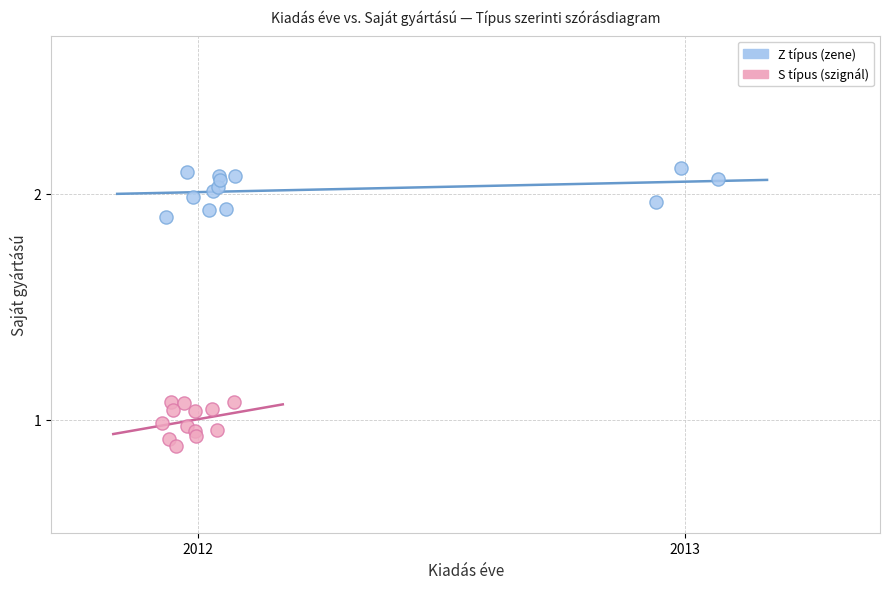

Which series contains the lowest Y value?

S típus (szignál)